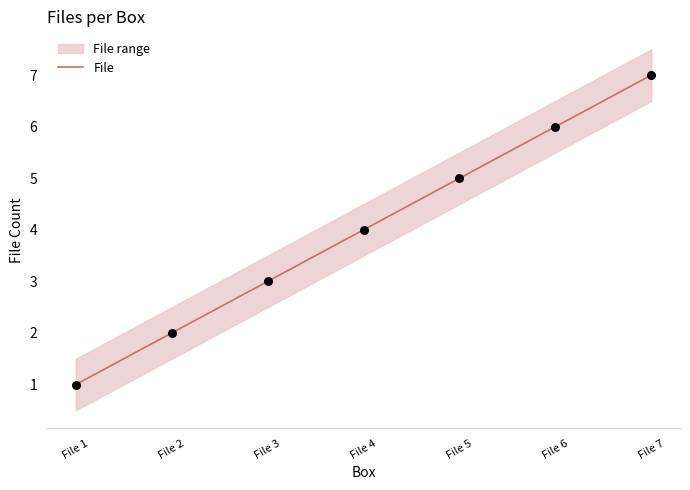

What is the change in value from File 2 to File 4?

+2